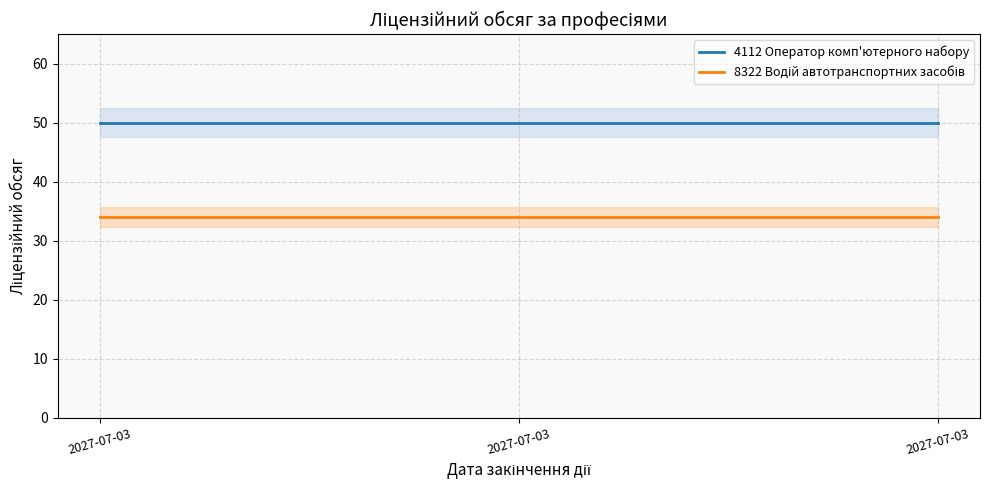

Rank the series by their maximum value, from highest to lowest.

4112 Оператор комп'ютерного набору, 8322 Водій автотранспортних засобів